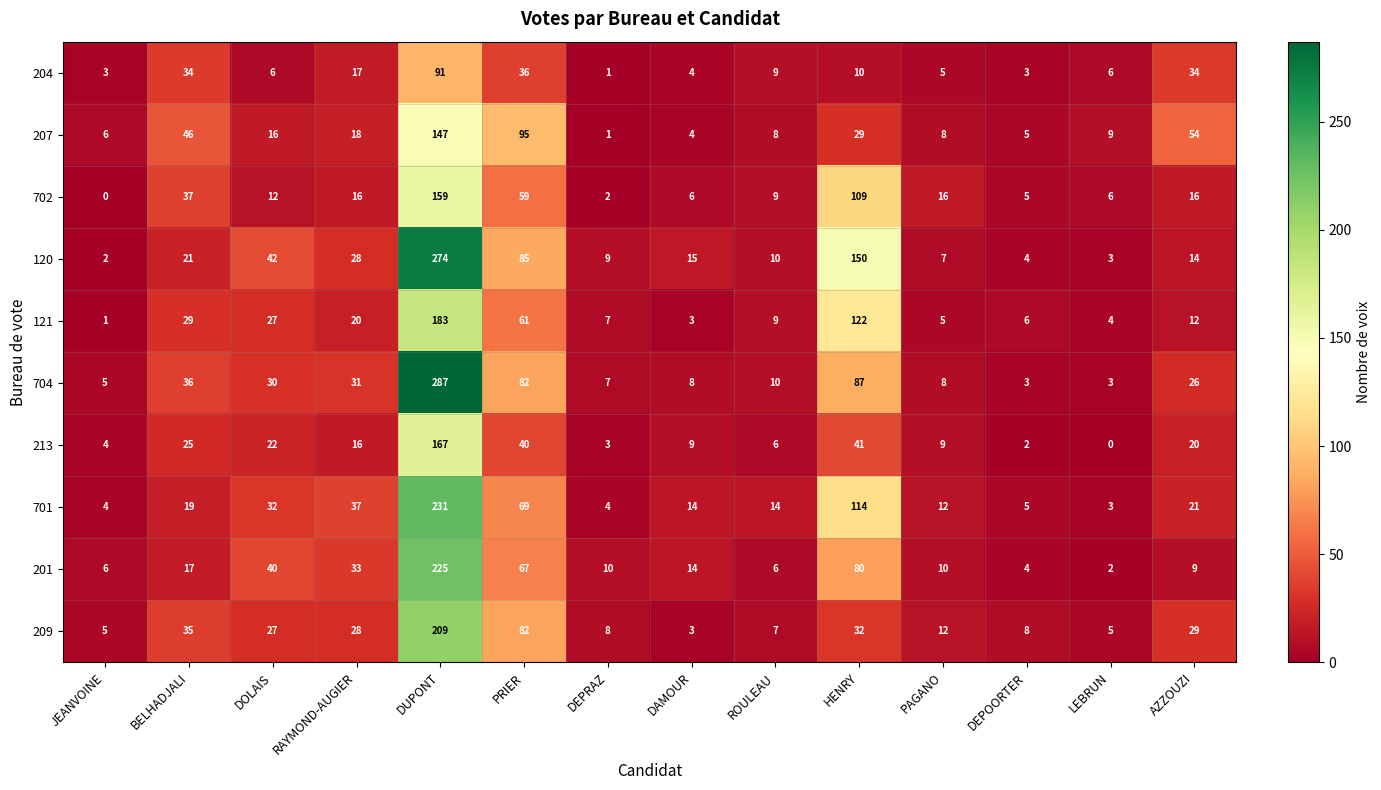

What is the total value across all series at DEPRAZ?

52